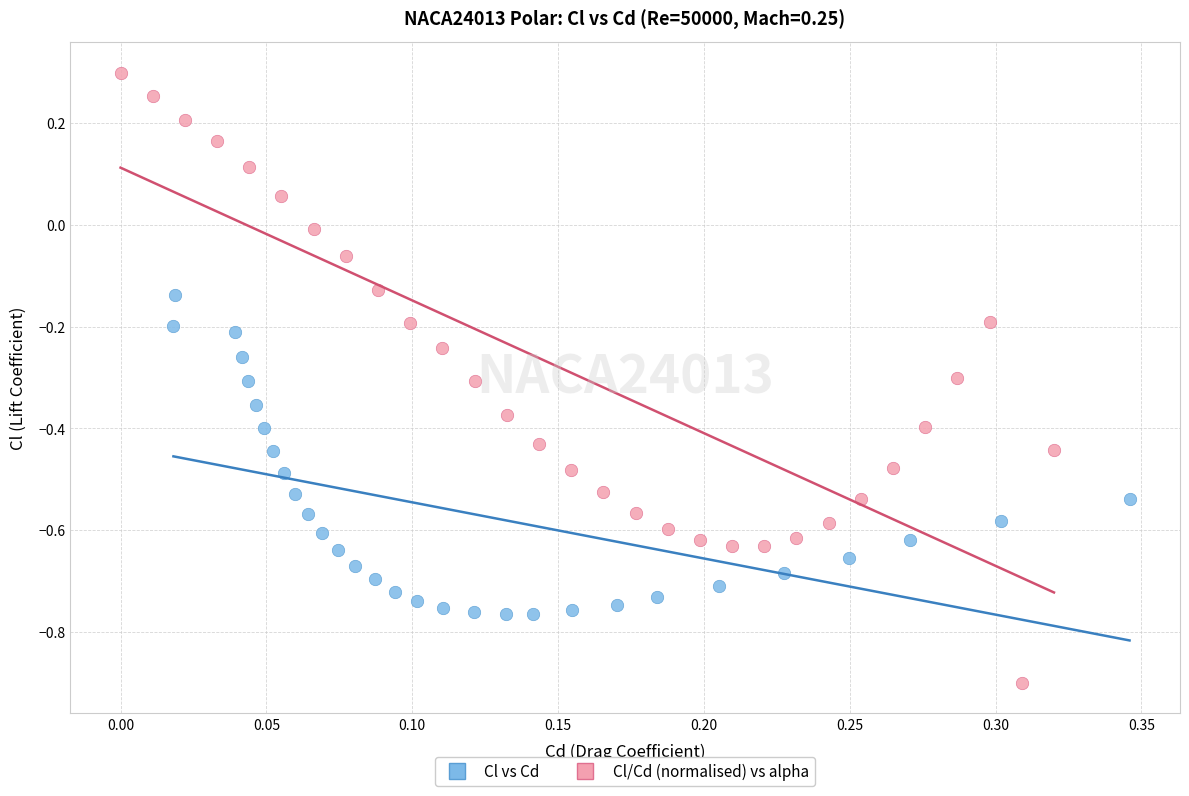

Which series contains the lowest Y value?

Cl/Cd (normalised) vs alpha